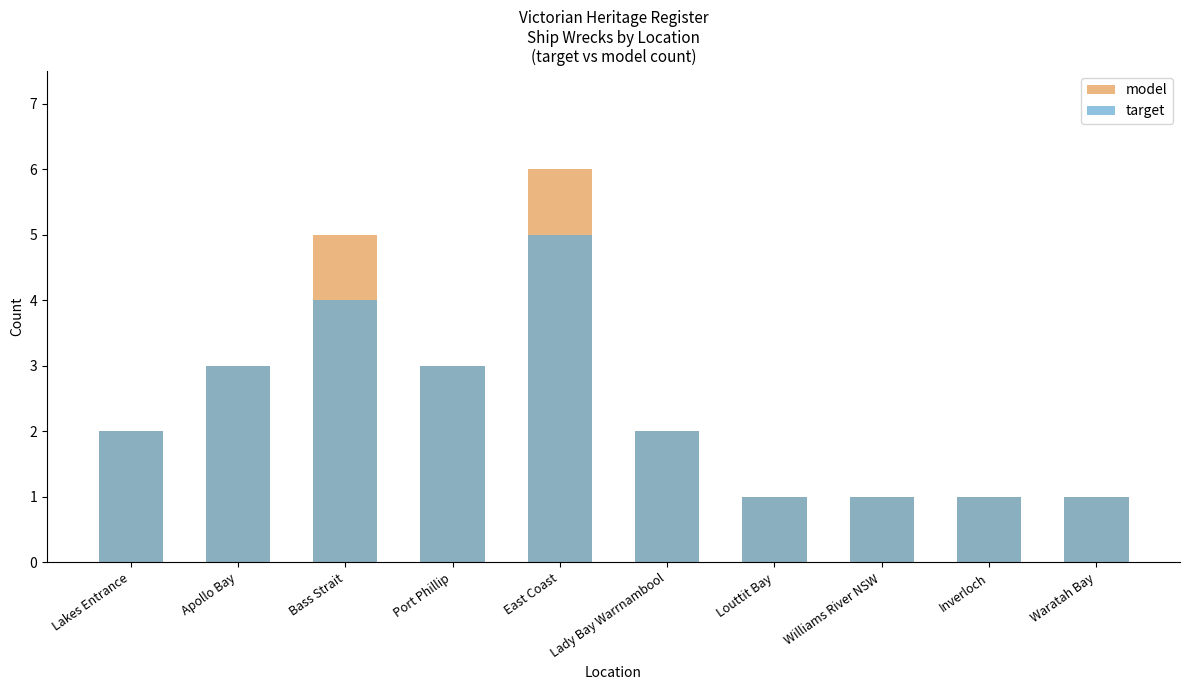

Between Lakes Entrance and Bass Strait, which series saw the biggest shift?

model